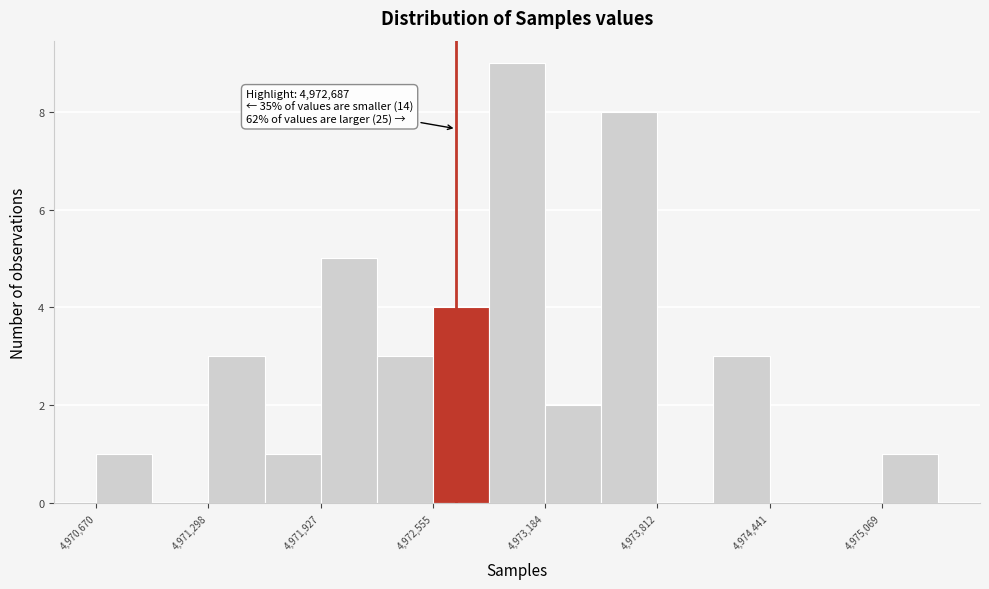

Around what value on the x-axis is the tallest bar? Give the approximate position of its centre, as read against the axis.

4973000